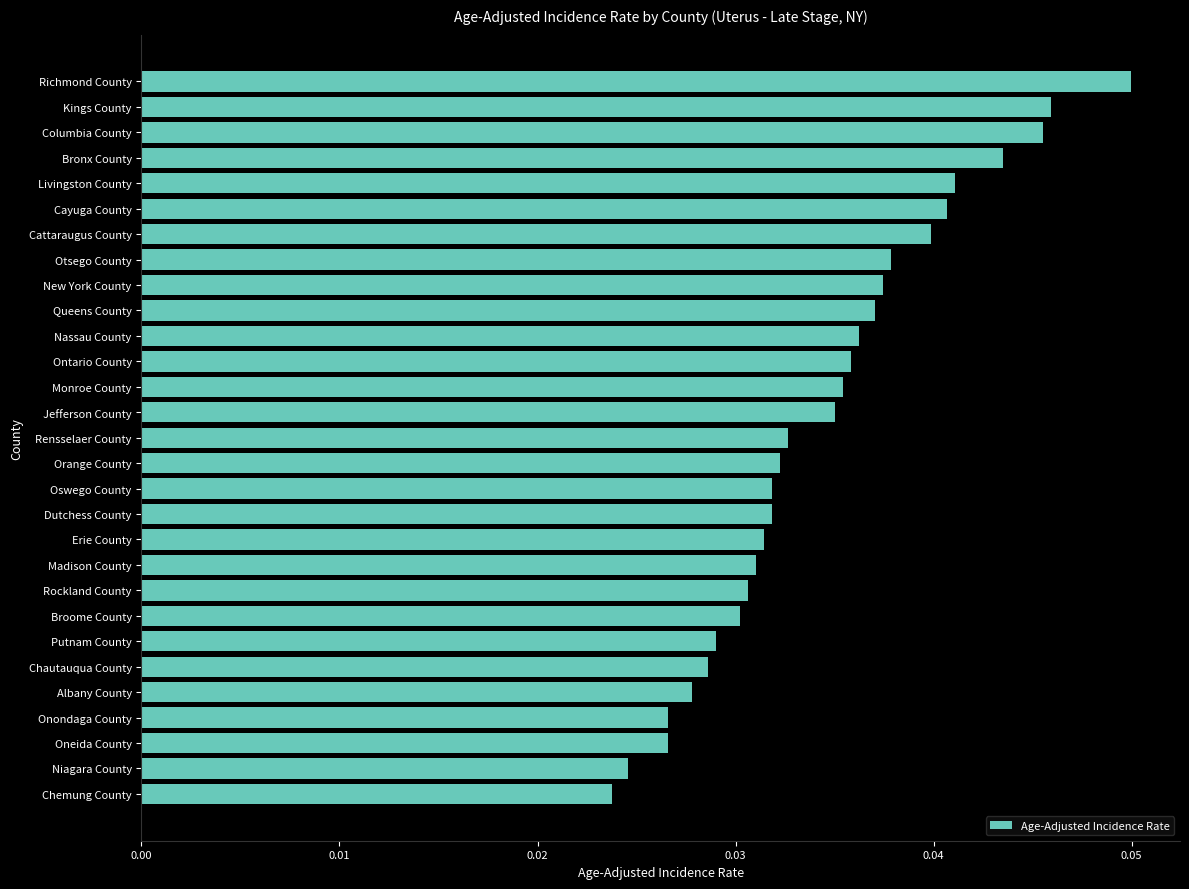

Which has a higher value, Otsego County or Columbia County?

Columbia County